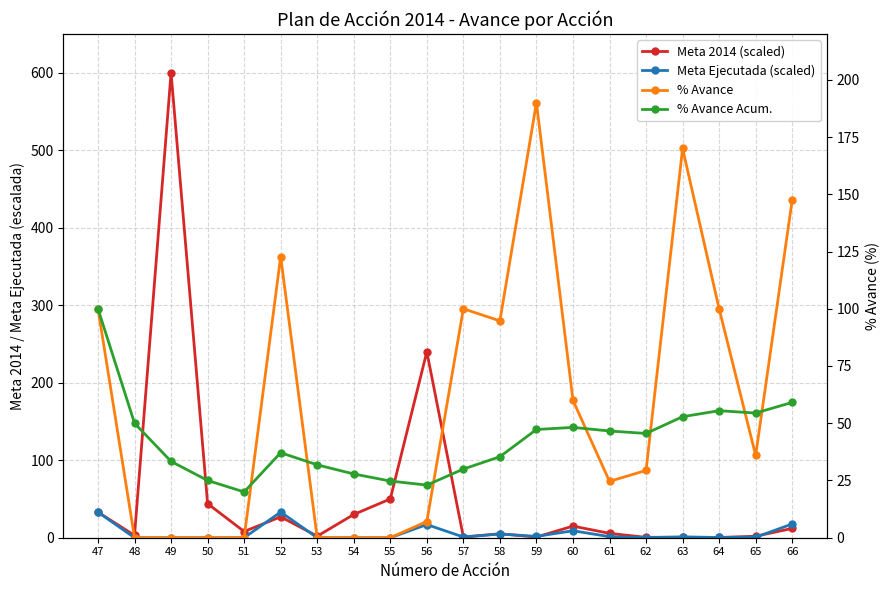

How many lines are shown in the chart?

4